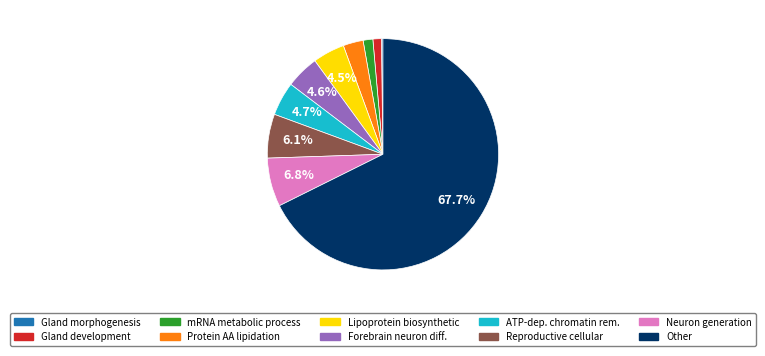

What is the largest slice in the pie chart?

Other